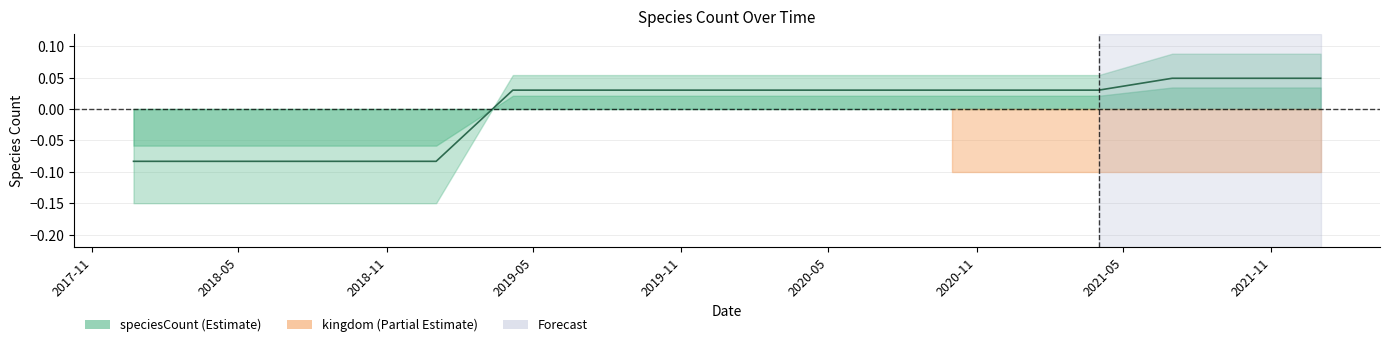

What is the label of the 9th point from the right?

2020-01-01